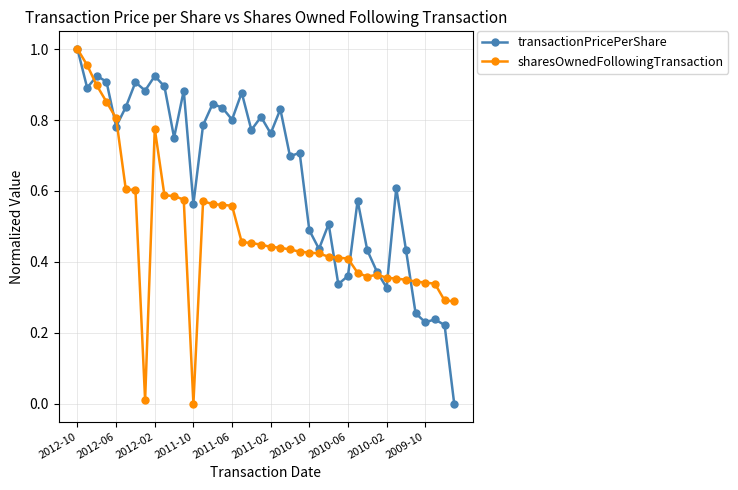

True or false: sharesOwnedFollowingTransaction and transactionPricePerShare intersect in this chart.

True